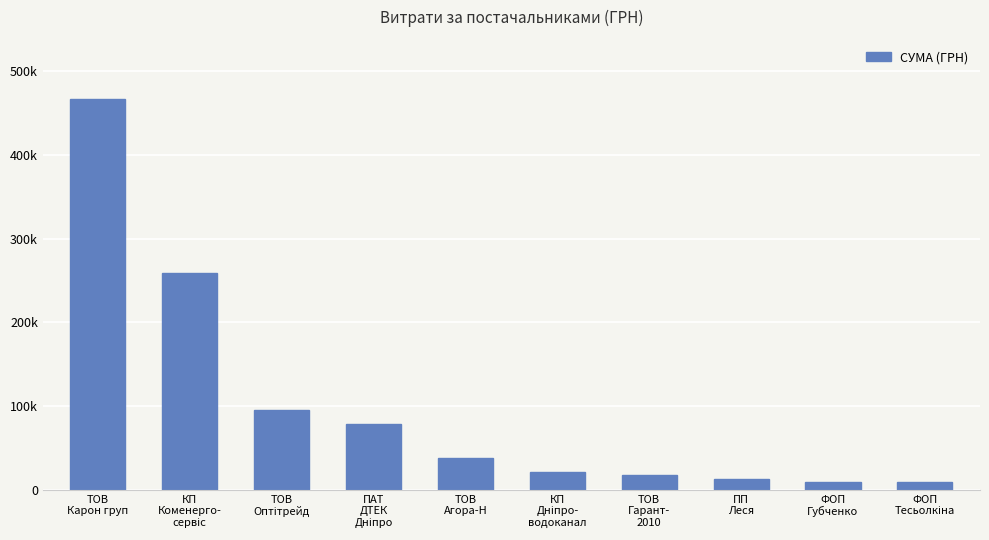

List the labels in order of value, smallest first.

ФОП
Тесьолкіна, ФОП
Губченко, ПП
Леся, ТОВ
Гарант-
2010, КП
Дніпро-
водоканал, ТОВ
Агора-Н, ПАТ
ДТЕК
Дніпро, ТОВ
Оптітрейд, КП
Коменерго-
сервіс, ТОВ
Карон груп